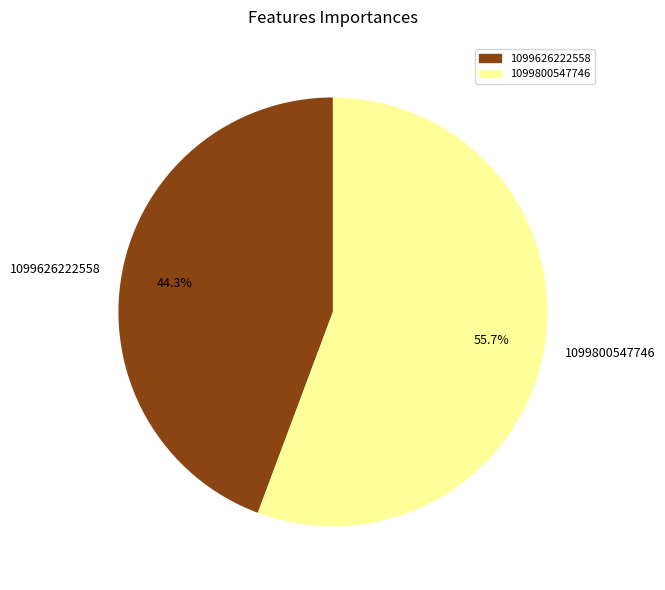

What is the largest slice in the pie chart?

1099800547746